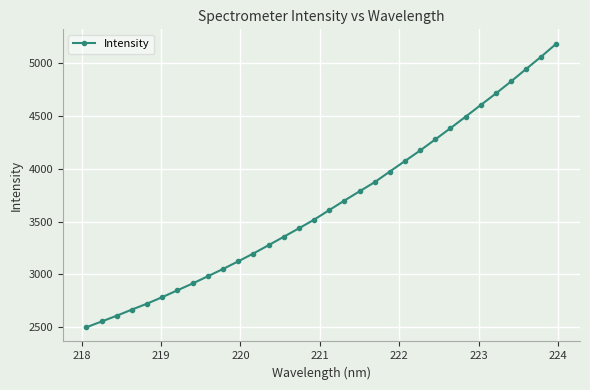

What is the minimum value shown in the chart?

2496.6